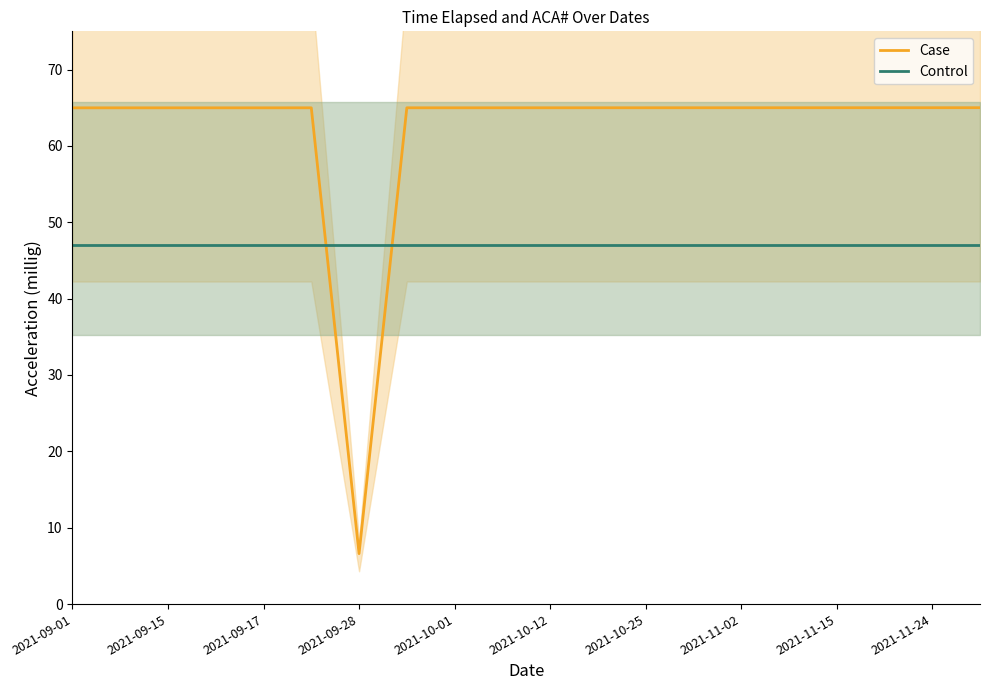

Where is Case nearest to the value 35?

2021-09-28